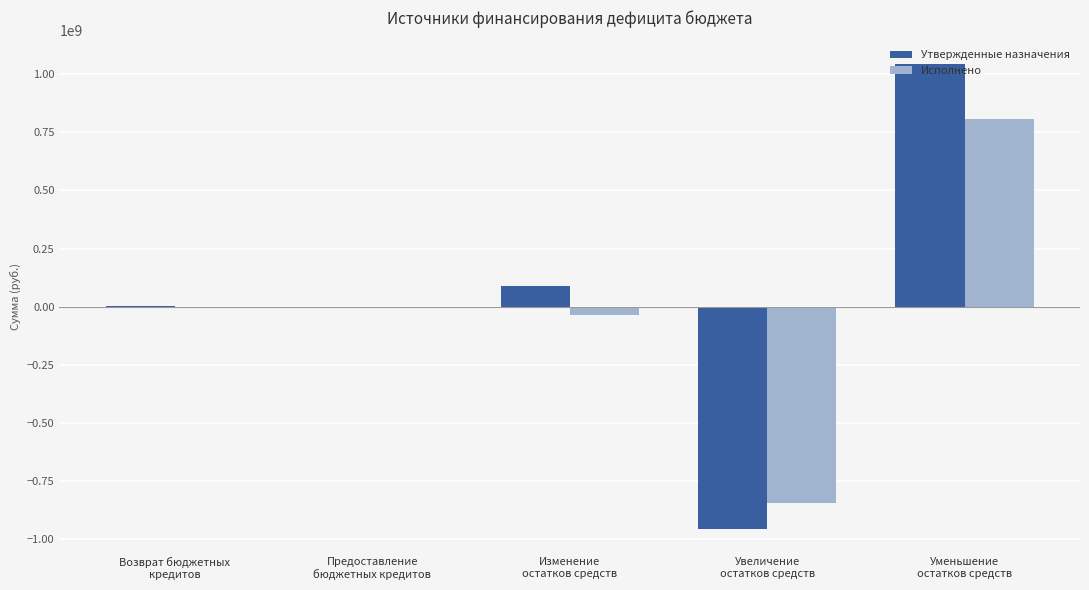

What is the sum of all Исполнено values?

-73387591.0